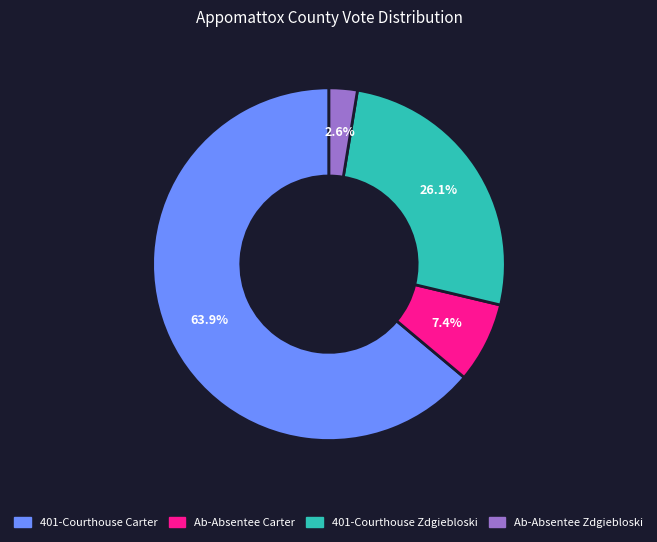

Is there any slice that represents more than half of the pie?

Yes